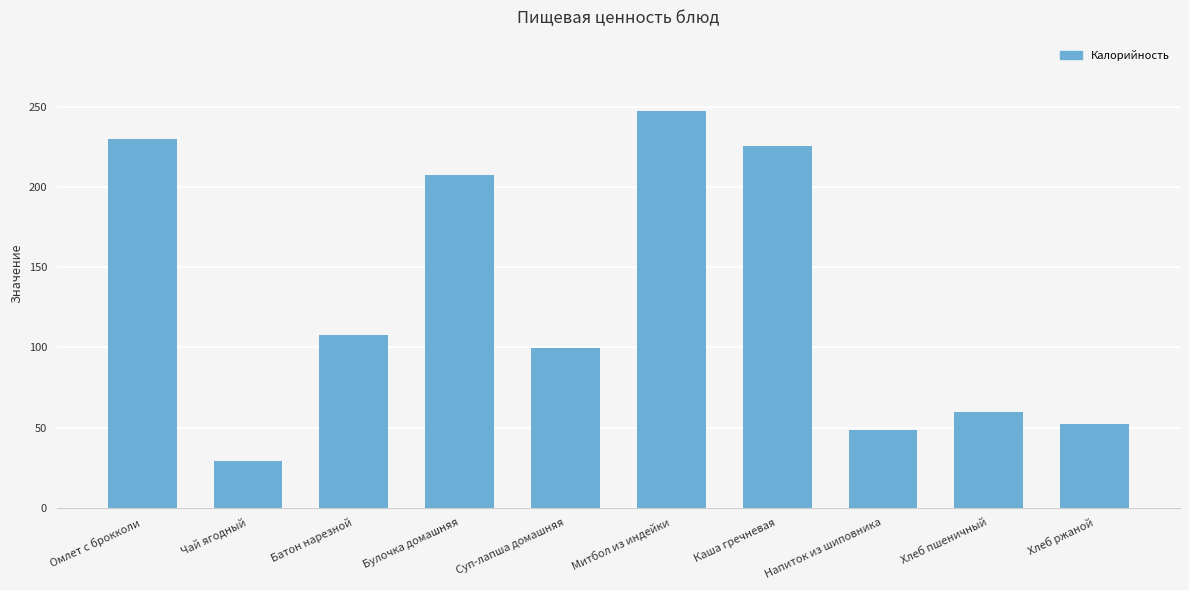

What is the label of the 1st bar from the left?

Омлет с брокколи